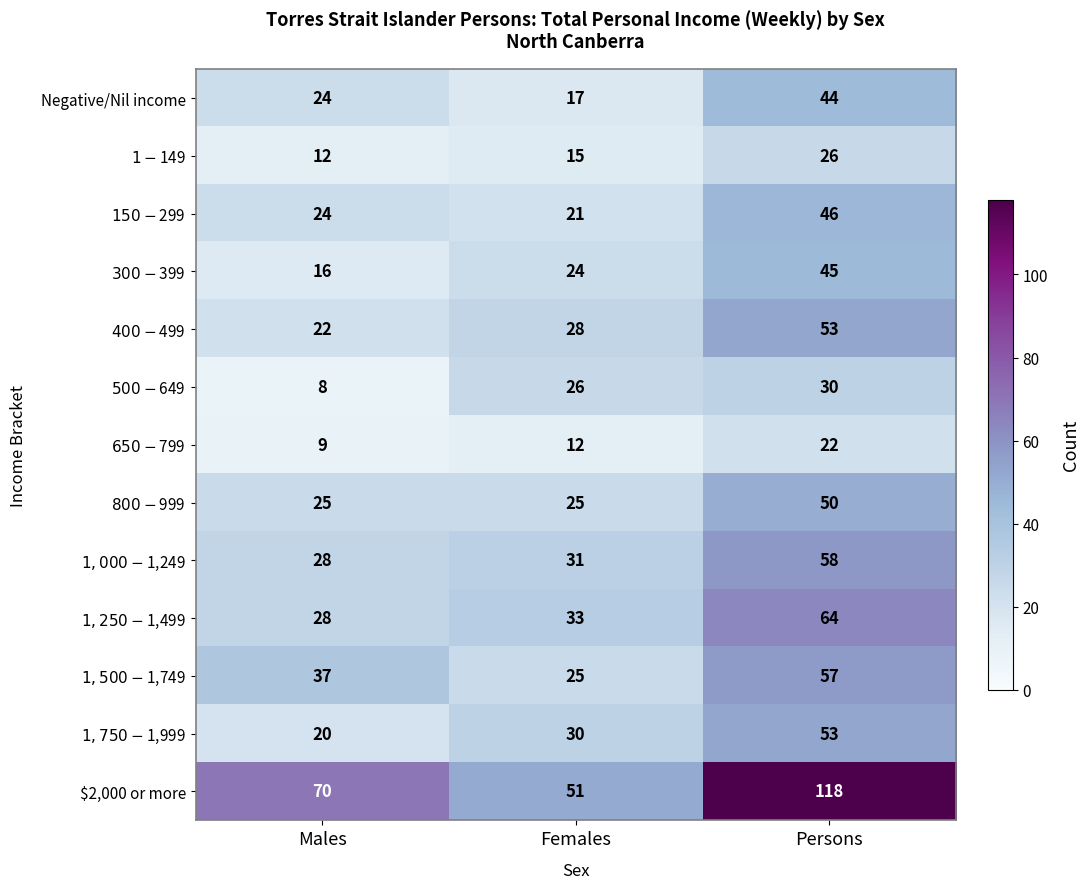

Count the Negative/Nil income values in the range 17 to 44.

3